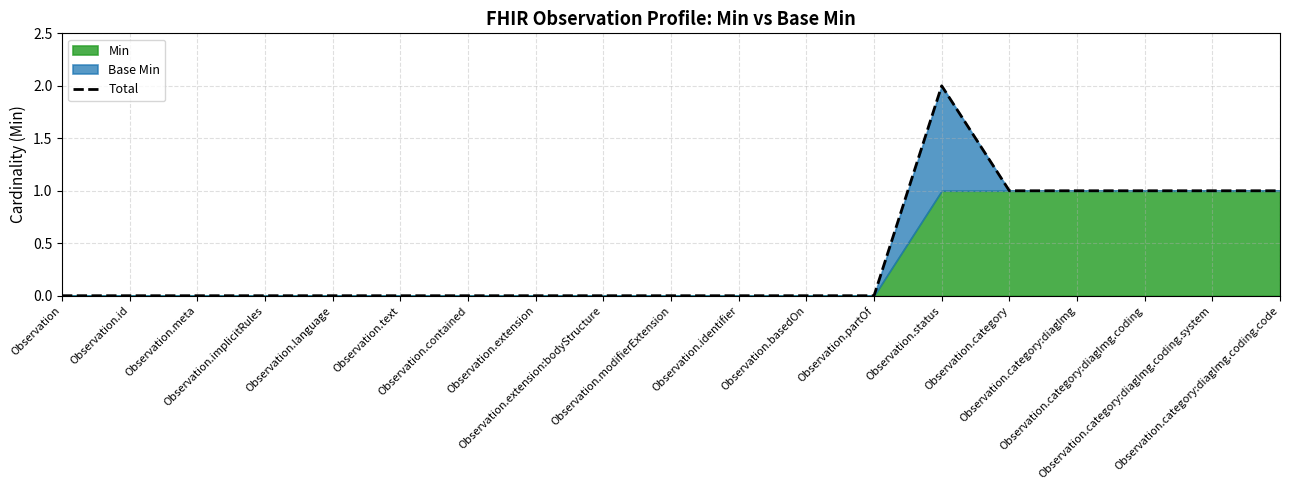

Which has a higher value, Observation.category or Observation.meta?

Observation.category